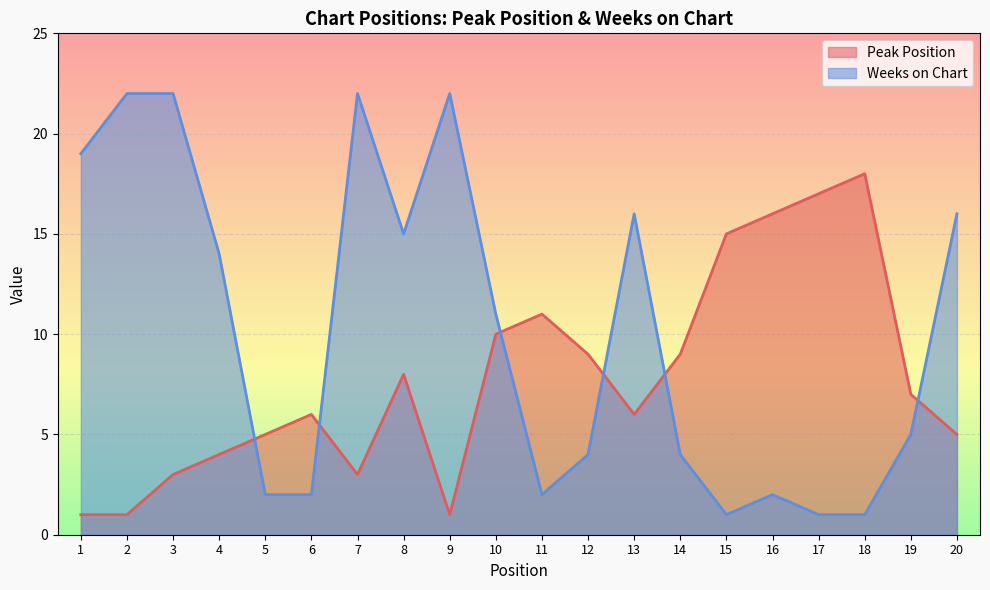

What is the value of the Weeks on Chart point at the 13th from the left?

16